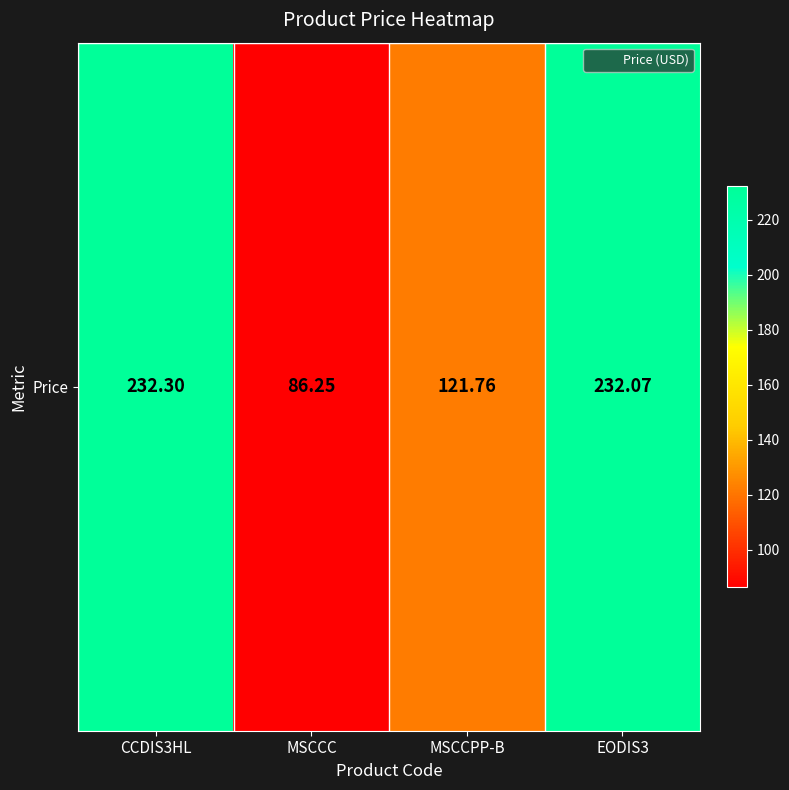

What is the average value?

168.1